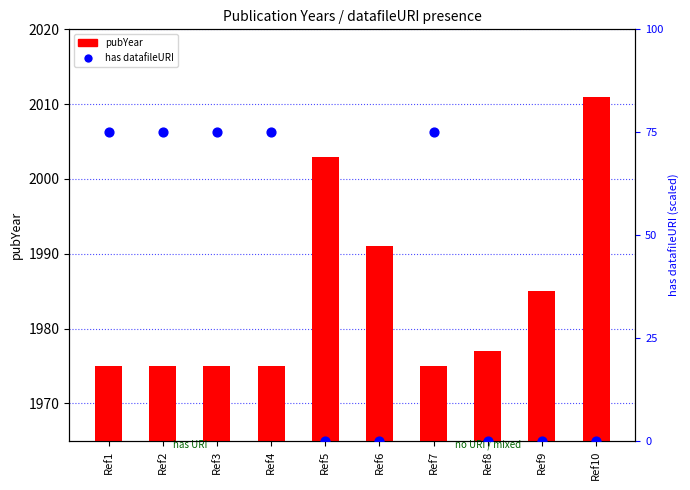

At which category is the sum across all series the highest?

Ref1